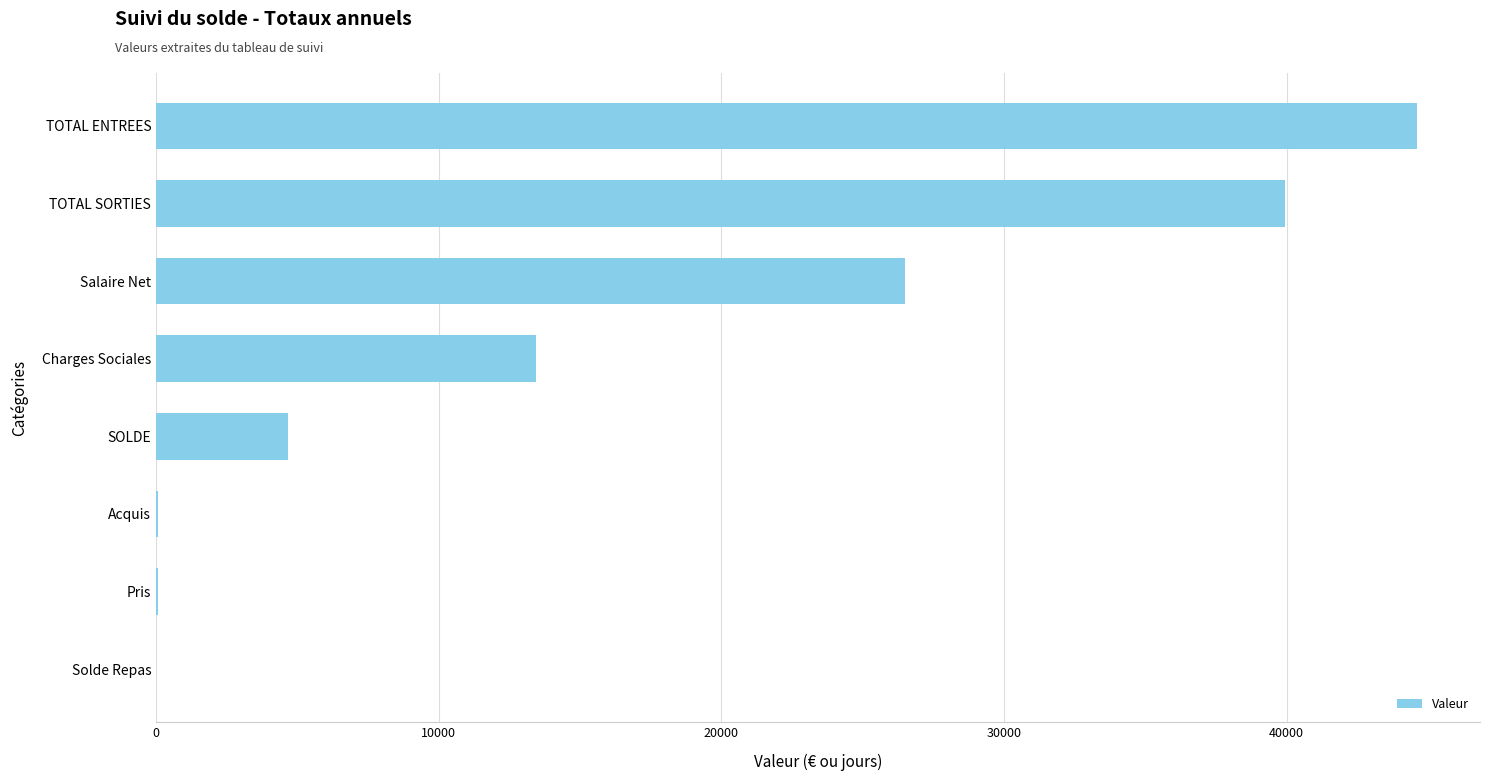

What is the sum of the values at TOTAL SORTIES and SOLDE?

44607.5